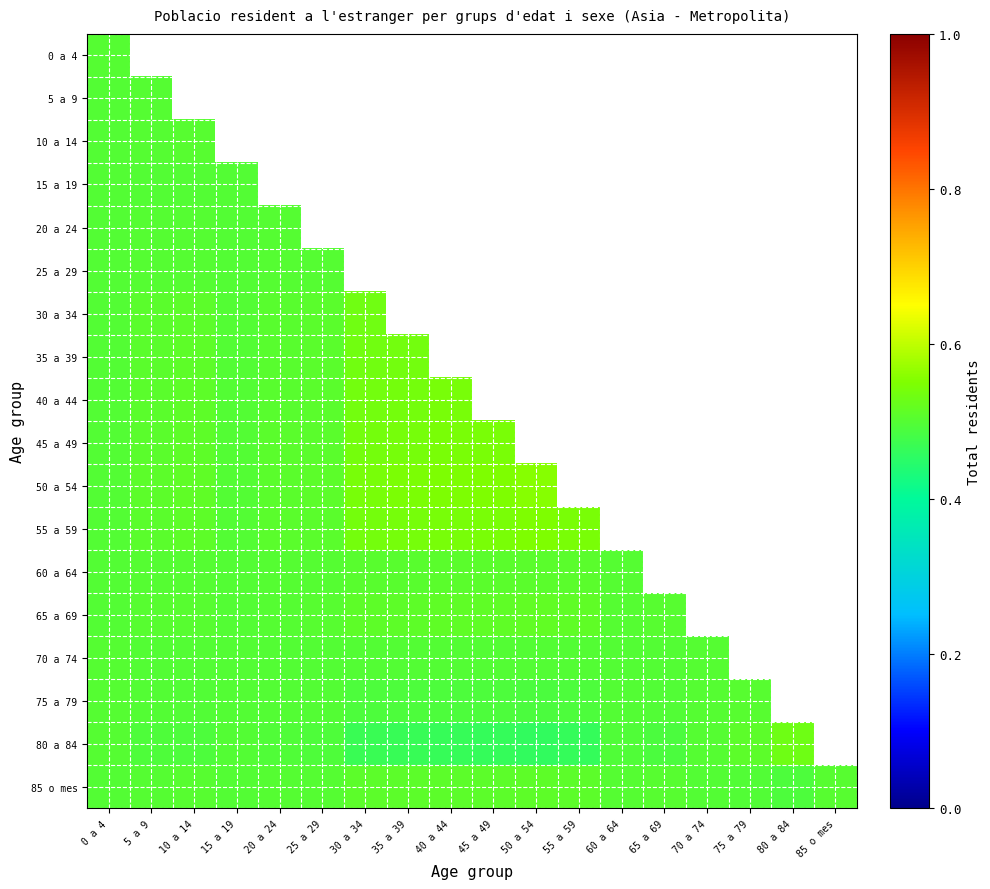

What is the highest value of the 80 a 84 series?

0.5